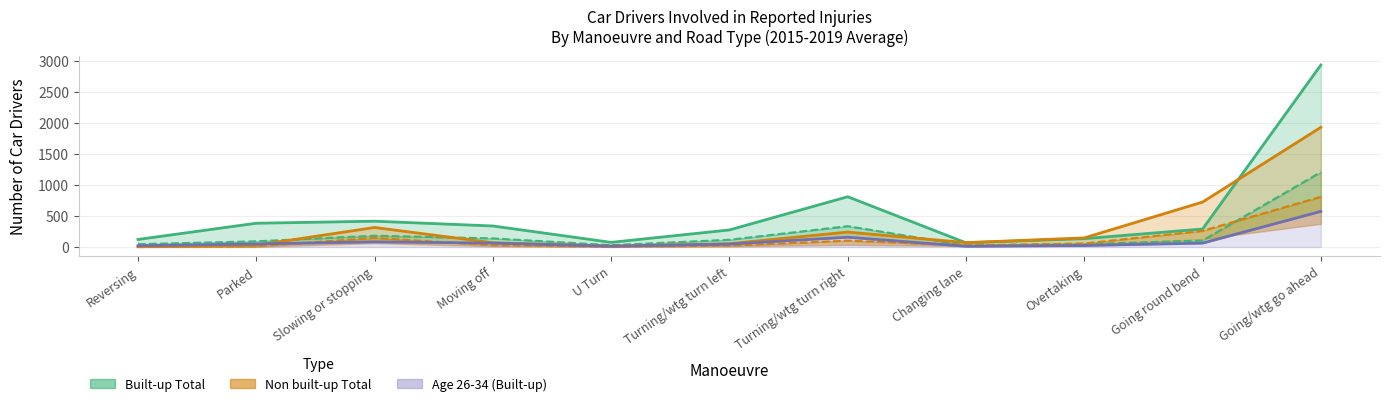

How many data points in Non built-up Total line are above 71?

5